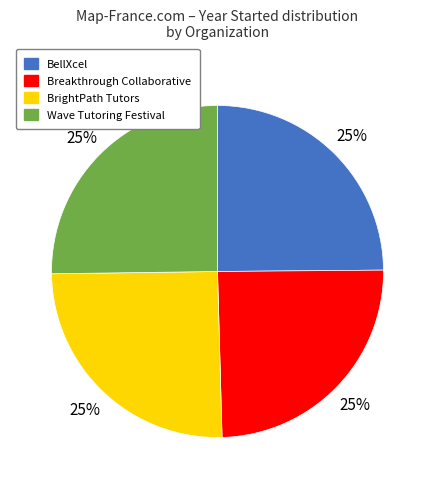

True or false: Breakthrough Collaborative accounts for 25% of the total.

True